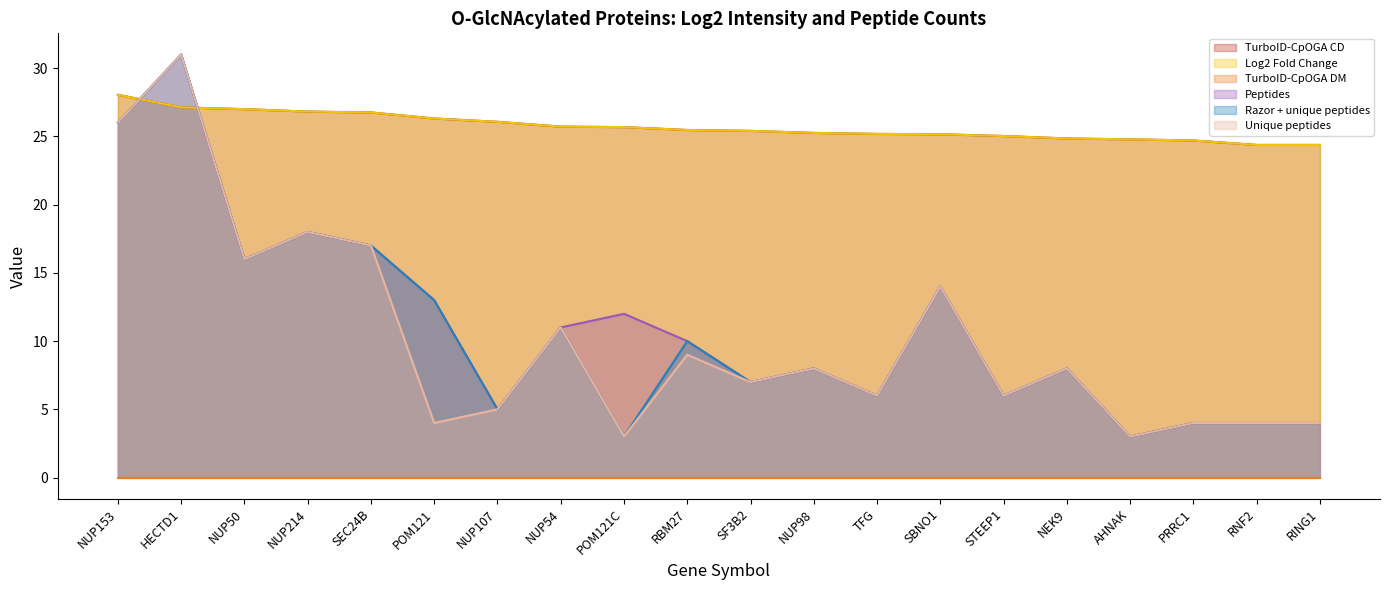

Which has a higher value, NUP107 or AHNAK?

NUP107